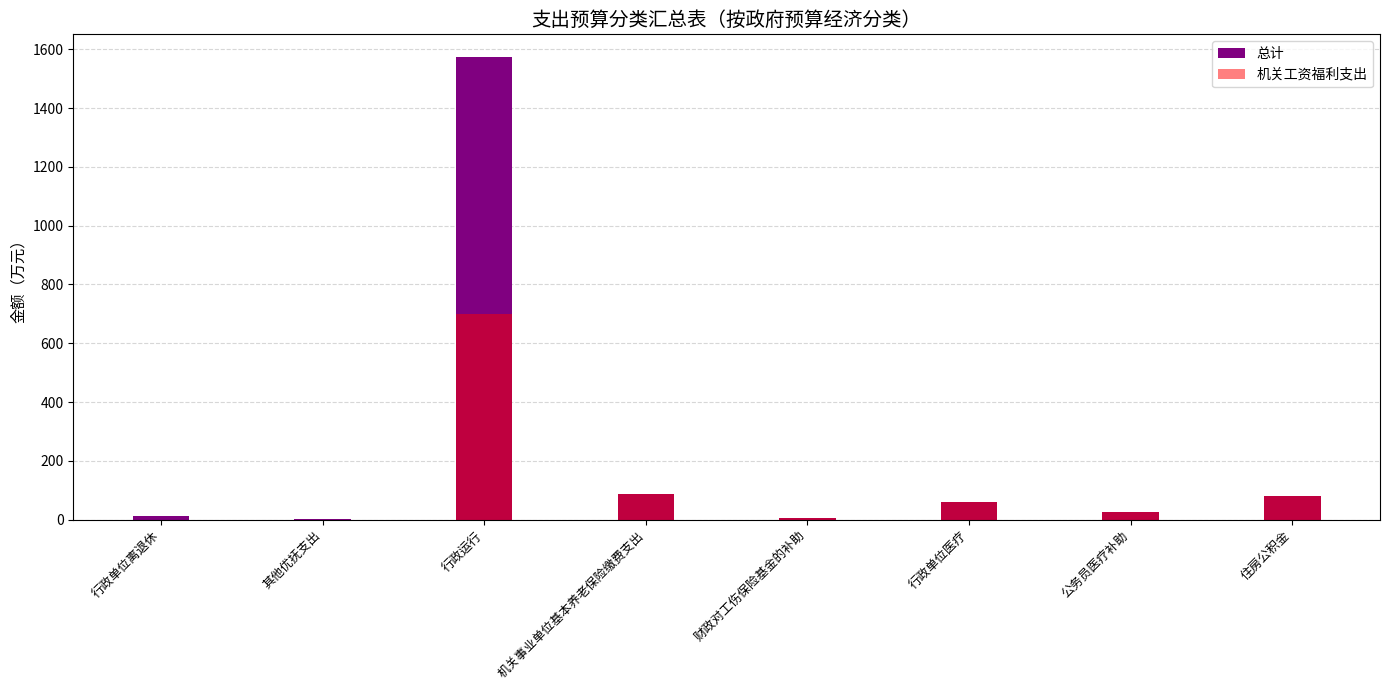

Reading right to left, extract all data points from this chart.

总计: 住房公积金=80.2	公务员医疗补助=24.5	行政单位医疗=58.6	财政对工伤保险基金的补助=6.5	机关事业单位基本养老保险缴费支出=85.8	行政运行=1572.2	其他优抚支出=2.5	行政单位离退休=11.2
机关工资福利支出: 住房公积金=80.2	公务员医疗补助=24.5	行政单位医疗=58.6	财政对工伤保险基金的补助=6.5	机关事业单位基本养老保险缴费支出=85.8	行政运行=698.7	其他优抚支出=0.0	行政单位离退休=0.0